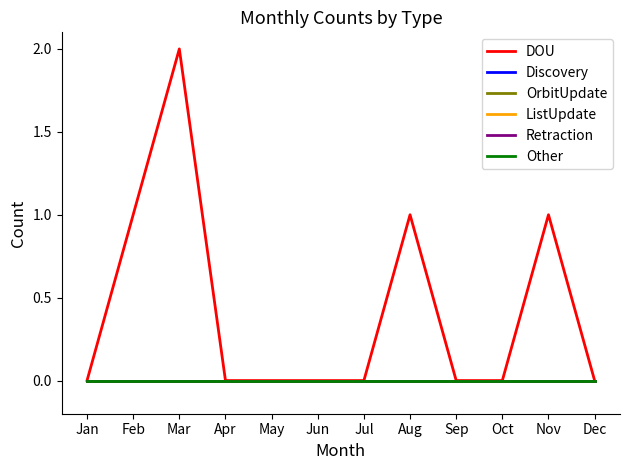

Does the chart have visible grid lines?

No